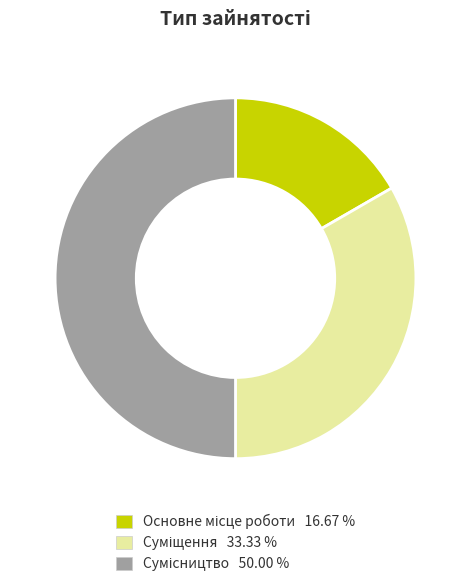

How many segments does this pie chart have?

3